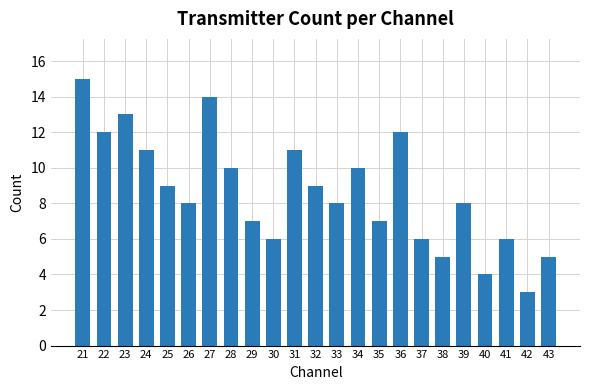

What is the value of the 20th bar from the left?

4